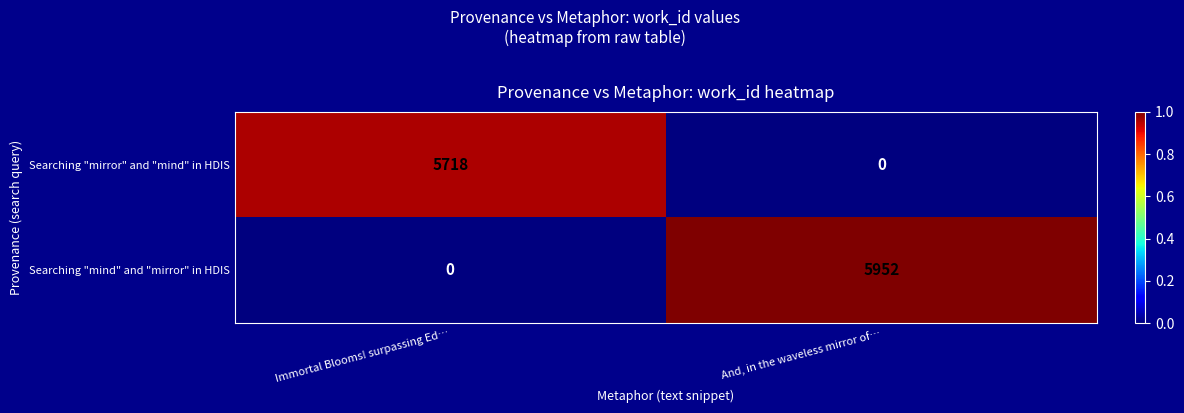

How many distinct data groups are displayed?

2